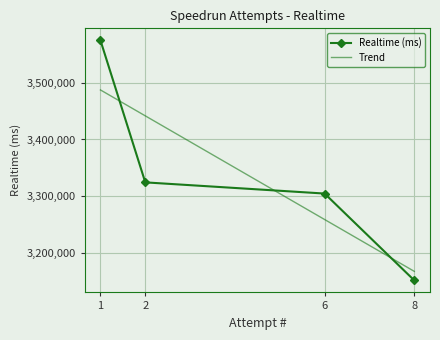

What is the change in value from 1 to 2?

-251199